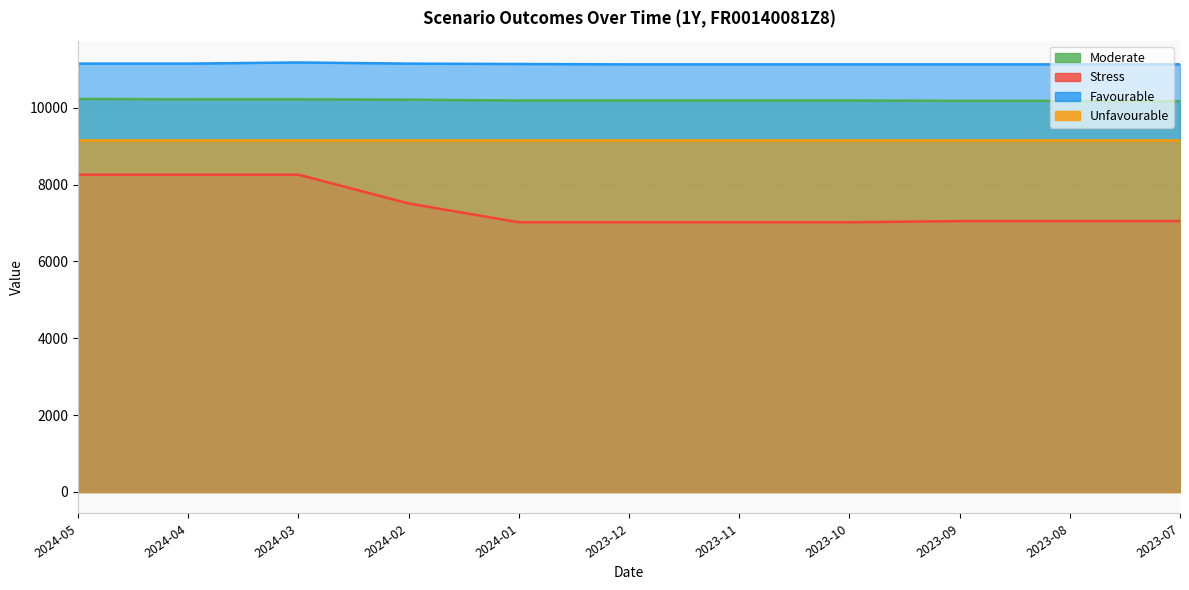

What is the difference between the maximum and minimum values in the Moderate series?

60